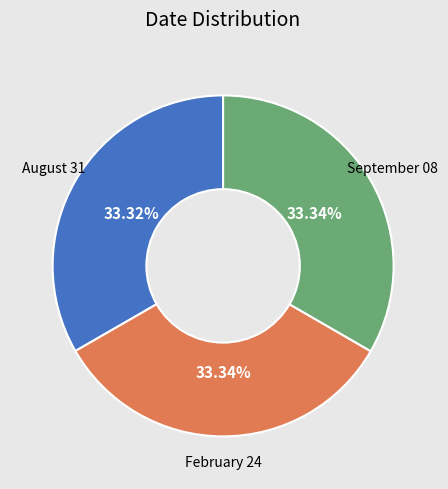

Approximately how many times larger is the value at September 08 compared to February 24?

1.0